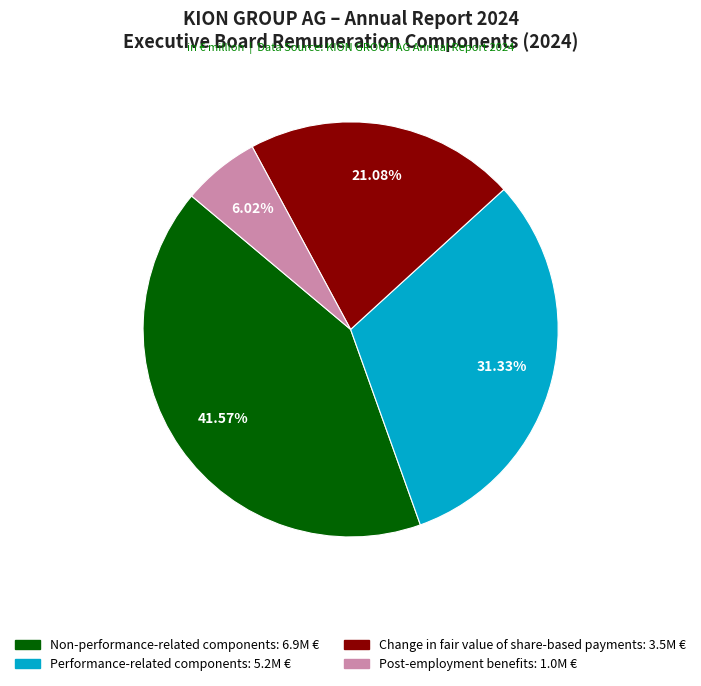

The Non-performance-related components slice represents 55% of the pie. True or false?

False